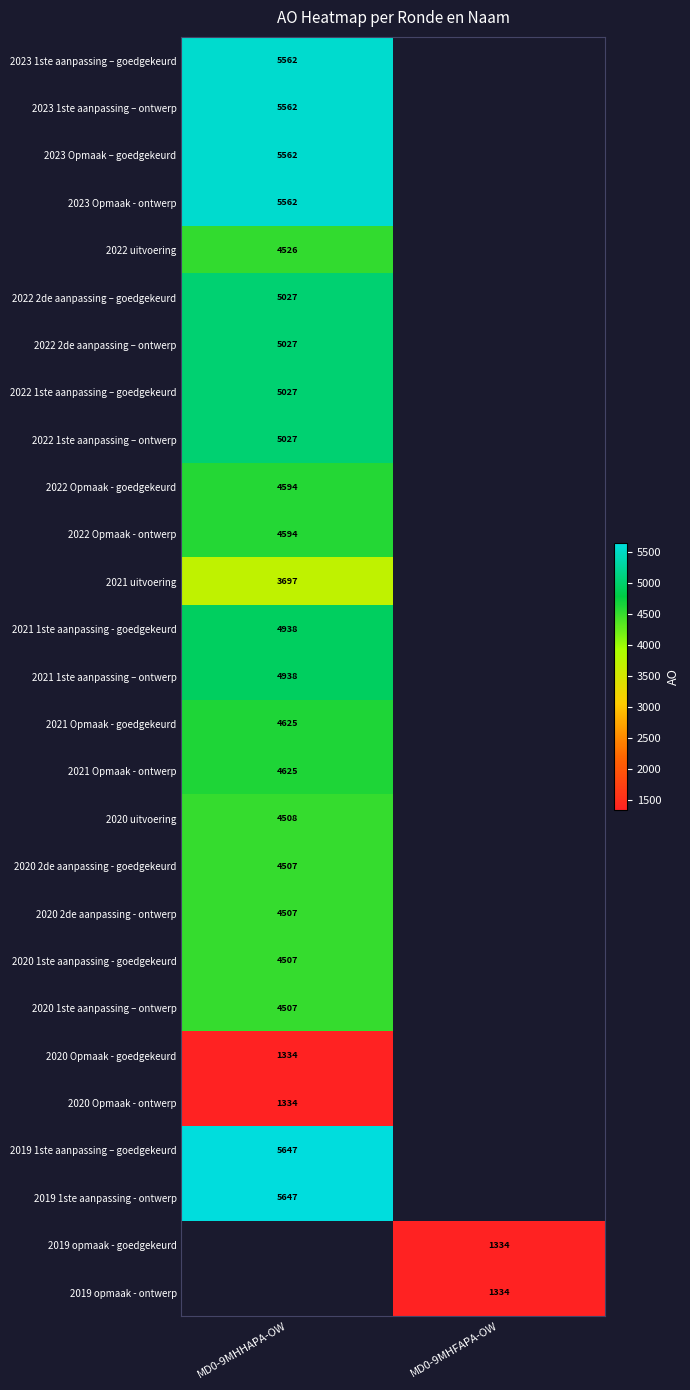

Is it true that 2022 1ste aanpassing – ontwerp equals 5027 at MD0-9MHHAPA-OW?

True